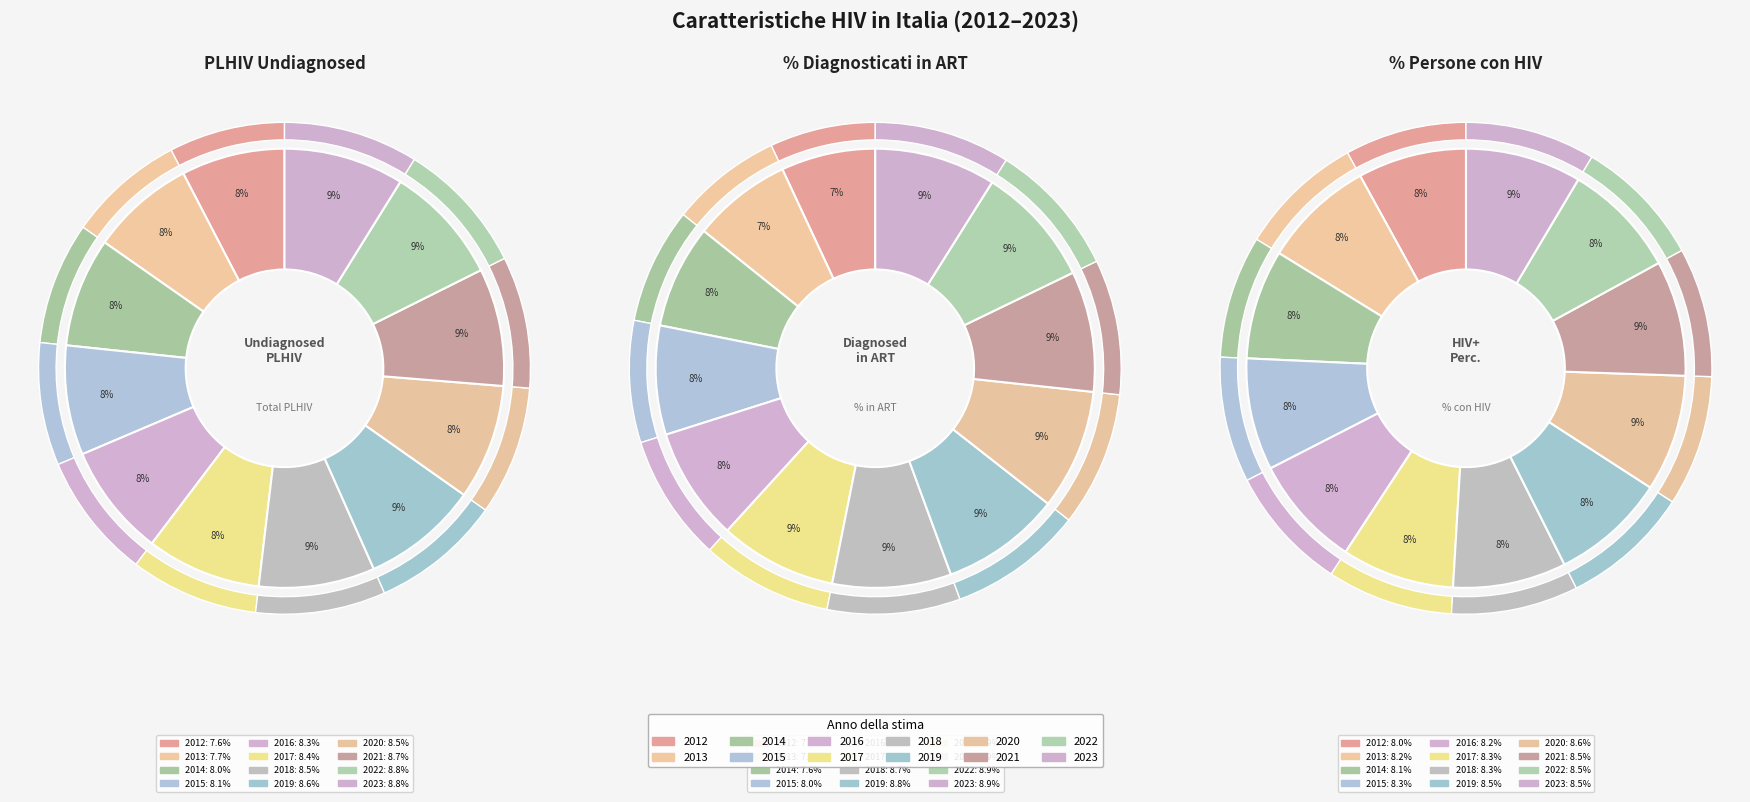

What percentage is the 2018 slice, to the nearest percent?

9%